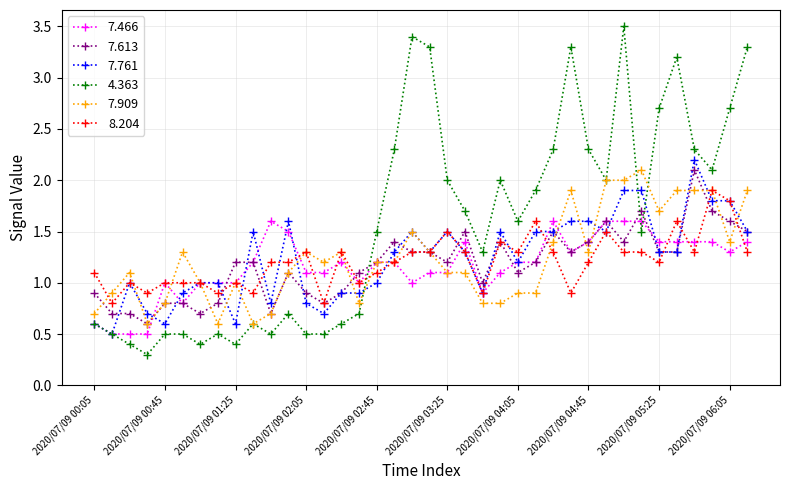

What is the greatest value displayed?

3.5